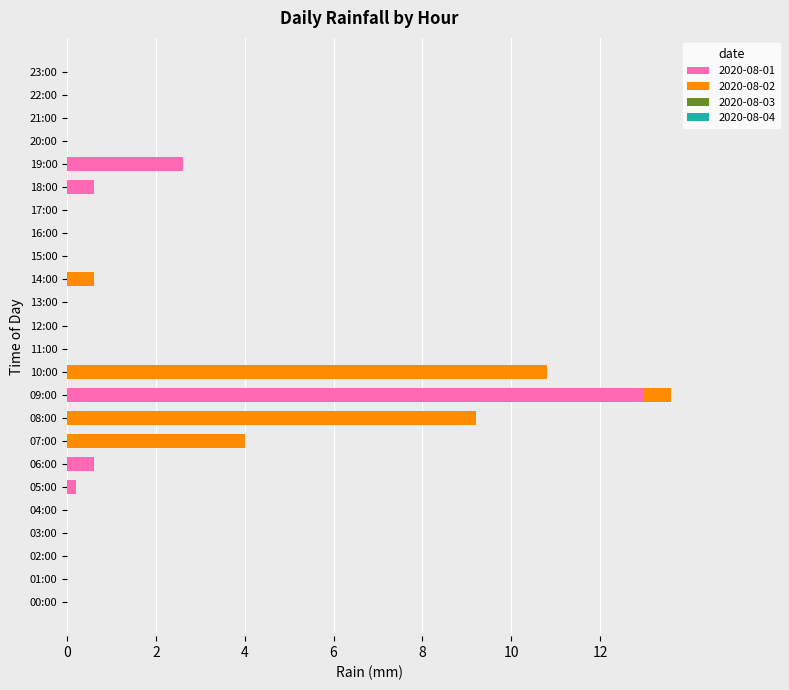

At which category is the sum across all series the highest?

09:00